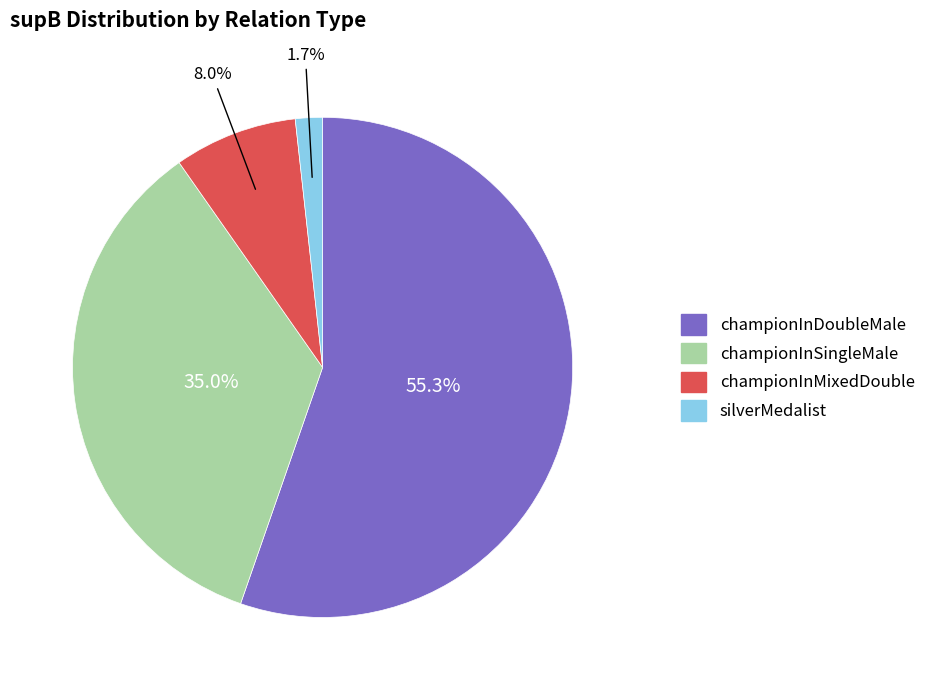

Is championInDoubleMale the majority of the pie?

Yes